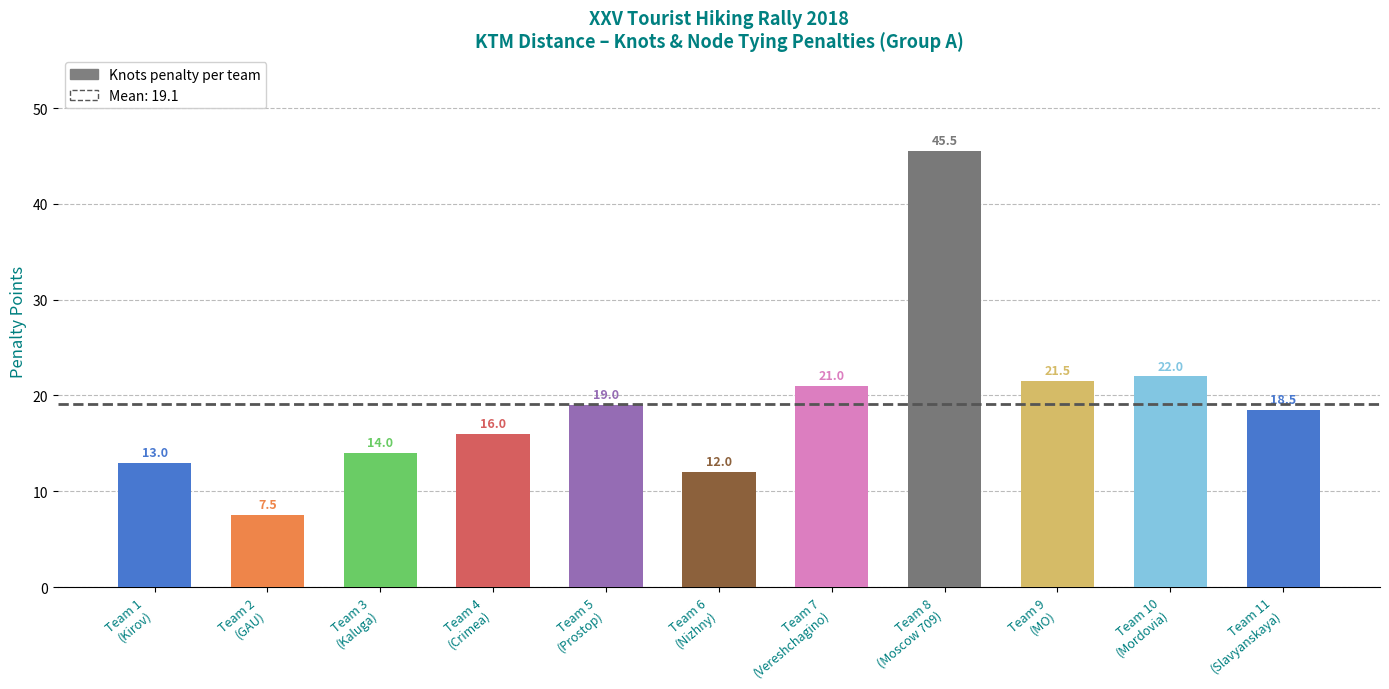

What is the label of the 5th bar from the left?

Team 5
(Prostор)